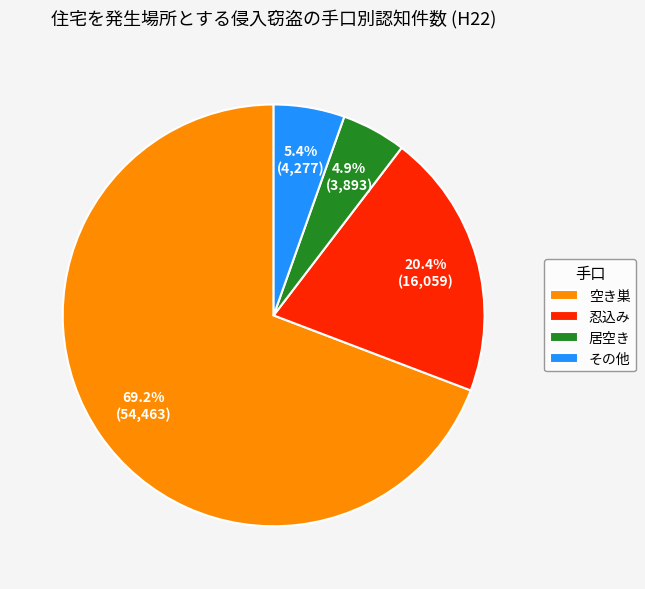

What portion of the pie excludes 忍込み?

79.6%